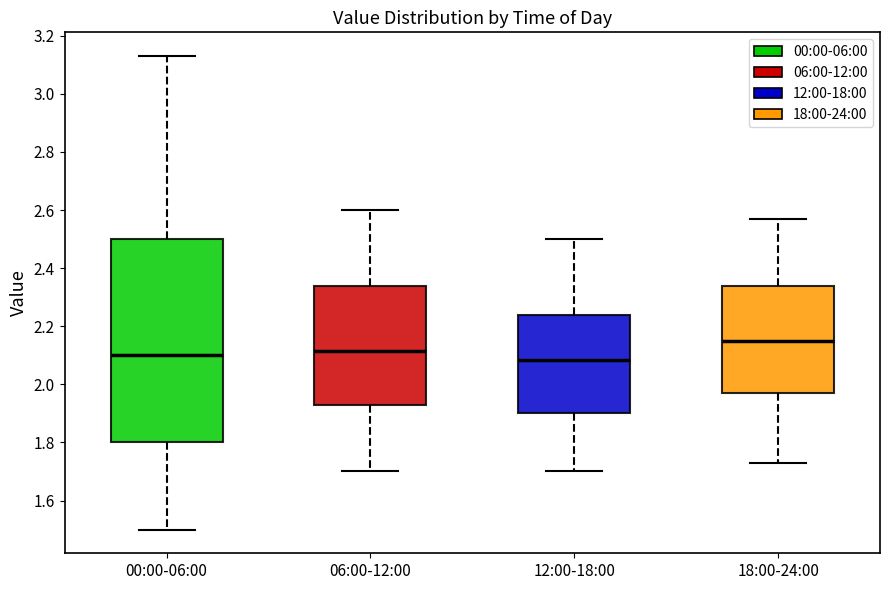

Reading left to right, read every box against the y-axis: the position of its median line, the range the box covers, and the ends of its whiskers. The values are not printed on the chart, so give them approximately, as read against the axis.

00:00-06:00: median 2.10, box 1.80 to 2.50, whiskers 1.50 to 3.14
06:00-12:00: median 2.12, box 1.94 to 2.34, whiskers 1.70 to 2.60
12:00-18:00: median 2.08, box 1.90 to 2.24, whiskers 1.70 to 2.50
18:00-24:00: median 2.16, box 1.98 to 2.34, whiskers 1.74 to 2.58